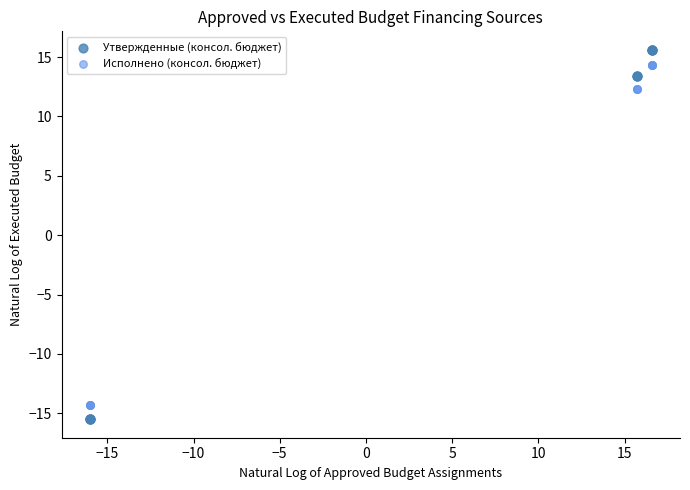

Which series has the largest Y range (max minus min)?

Утвержденные (консол. бюджет)